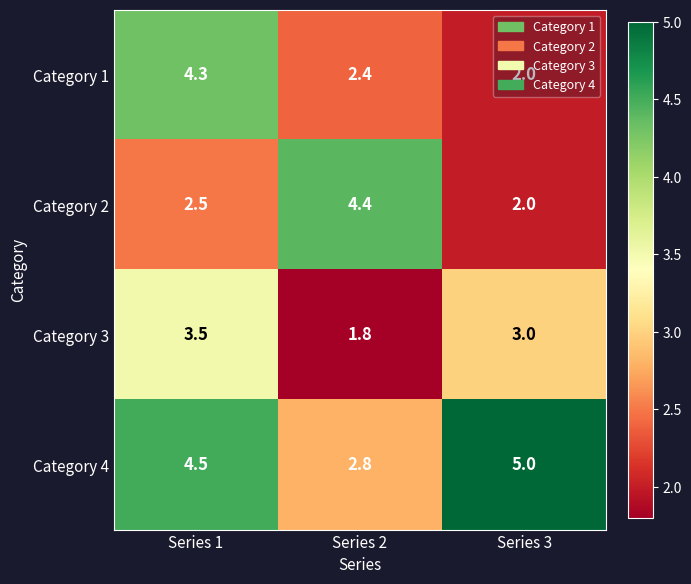

The value of Category 4 at Series 3 is 5.0. True or false?

True